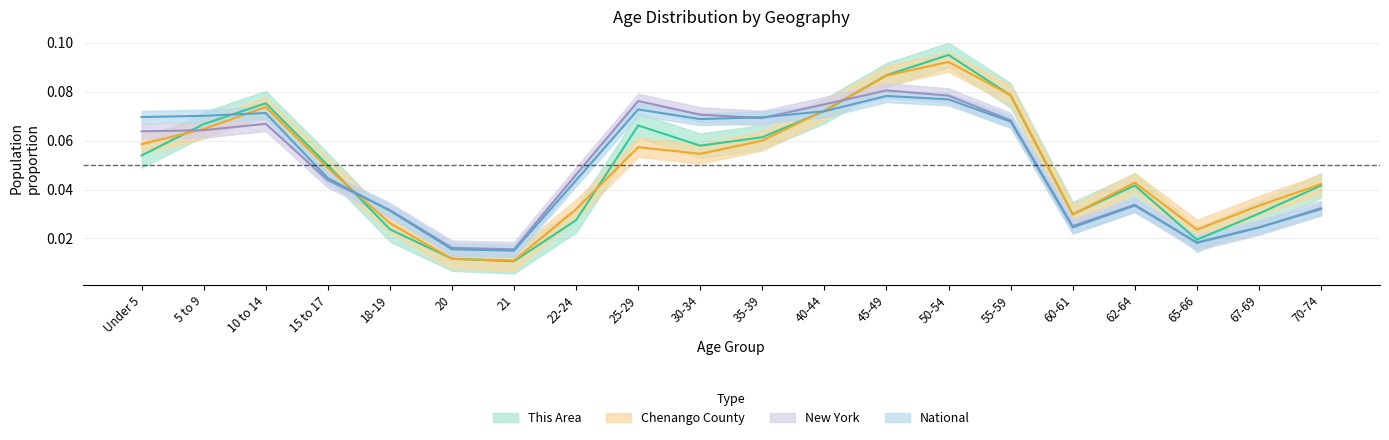

Rank the series by their maximum value, from highest to lowest.

this_area, chenango, new_york, national